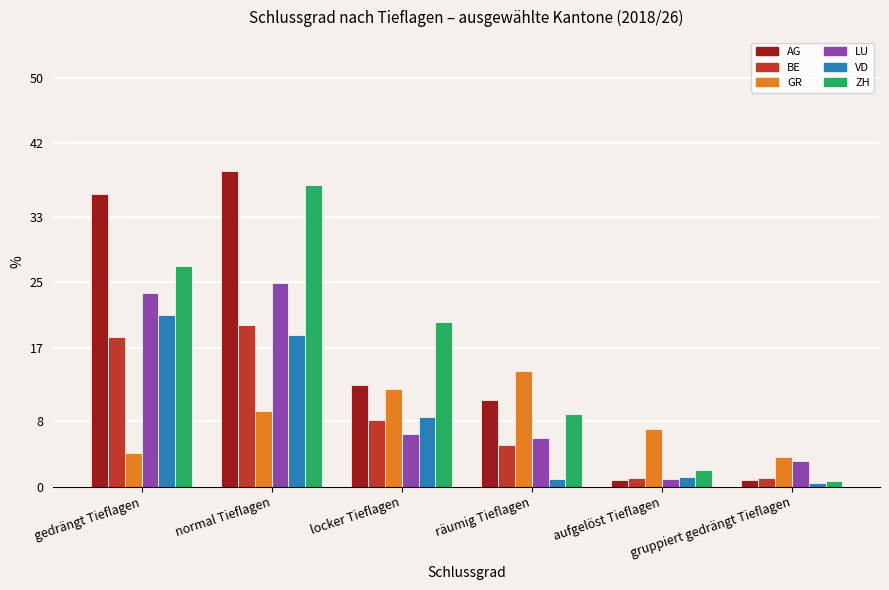

Reading left to right, transcribe all the data shown in this chart.

AG: gedrängt Tieflagen=35.8	normal Tieflagen=38.6	locker Tieflagen=12.5	räumig Tieflagen=10.6	aufgelöst Tieflagen=0.8	gruppiert gedrängt Tieflagen=0.8
BE: gedrängt Tieflagen=18.3	normal Tieflagen=19.8	locker Tieflagen=8.1	räumig Tieflagen=5.1	aufgelöst Tieflagen=1.1	gruppiert gedrängt Tieflagen=1.1
GR: gedrängt Tieflagen=4.1	normal Tieflagen=9.2	locker Tieflagen=12.0	räumig Tieflagen=14.1	aufgelöst Tieflagen=7.1	gruppiert gedrängt Tieflagen=3.6
LU: gedrängt Tieflagen=23.7	normal Tieflagen=24.9	locker Tieflagen=6.5	räumig Tieflagen=5.9	aufgelöst Tieflagen=0.9	gruppiert gedrängt Tieflagen=3.1
VD: gedrängt Tieflagen=21.0	normal Tieflagen=18.6	locker Tieflagen=8.5	räumig Tieflagen=0.9	aufgelöst Tieflagen=1.2	gruppiert gedrängt Tieflagen=0.4
ZH: gedrängt Tieflagen=27.0	normal Tieflagen=36.9	locker Tieflagen=20.2	räumig Tieflagen=8.9	aufgelöst Tieflagen=2.1	gruppiert gedrängt Tieflagen=0.7